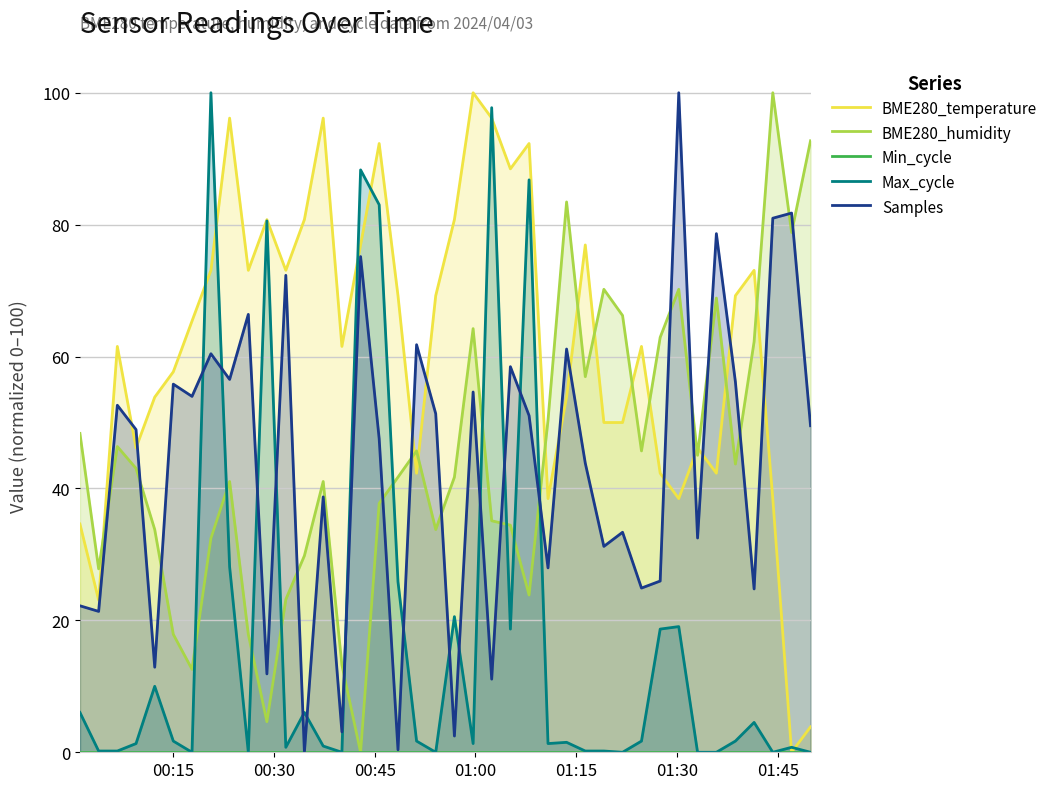

What is the sum of all BME280_temperature values?

2469.2